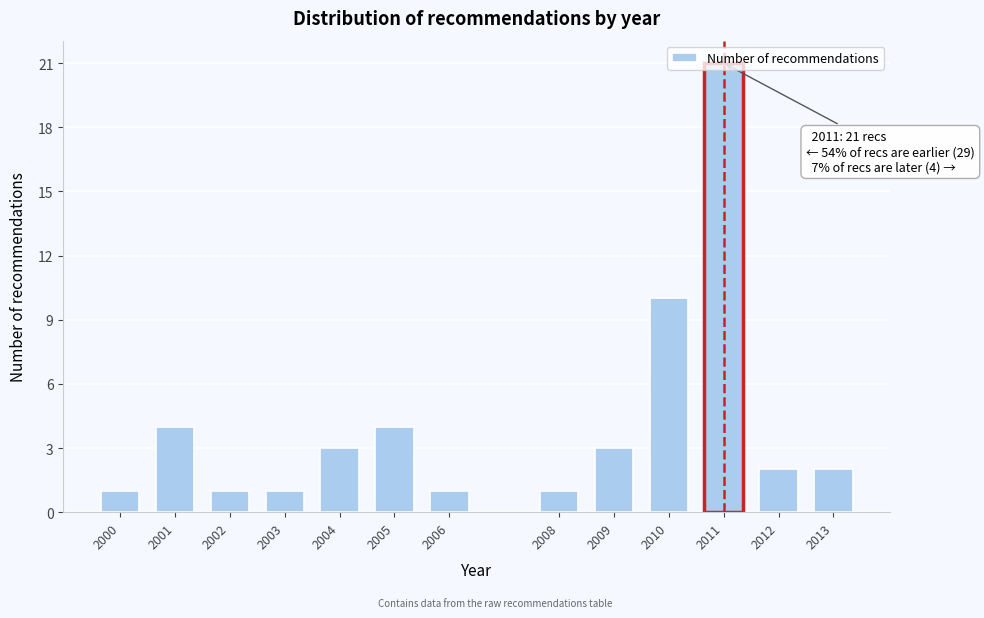

What is the change in value from 2000 to 2013?

+1